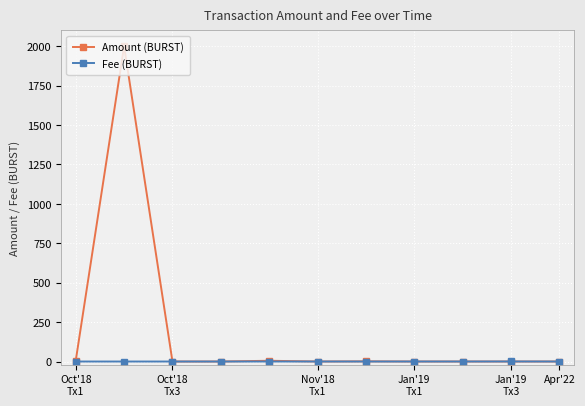

Which series has the largest total across all categories?

Amount (BURST)